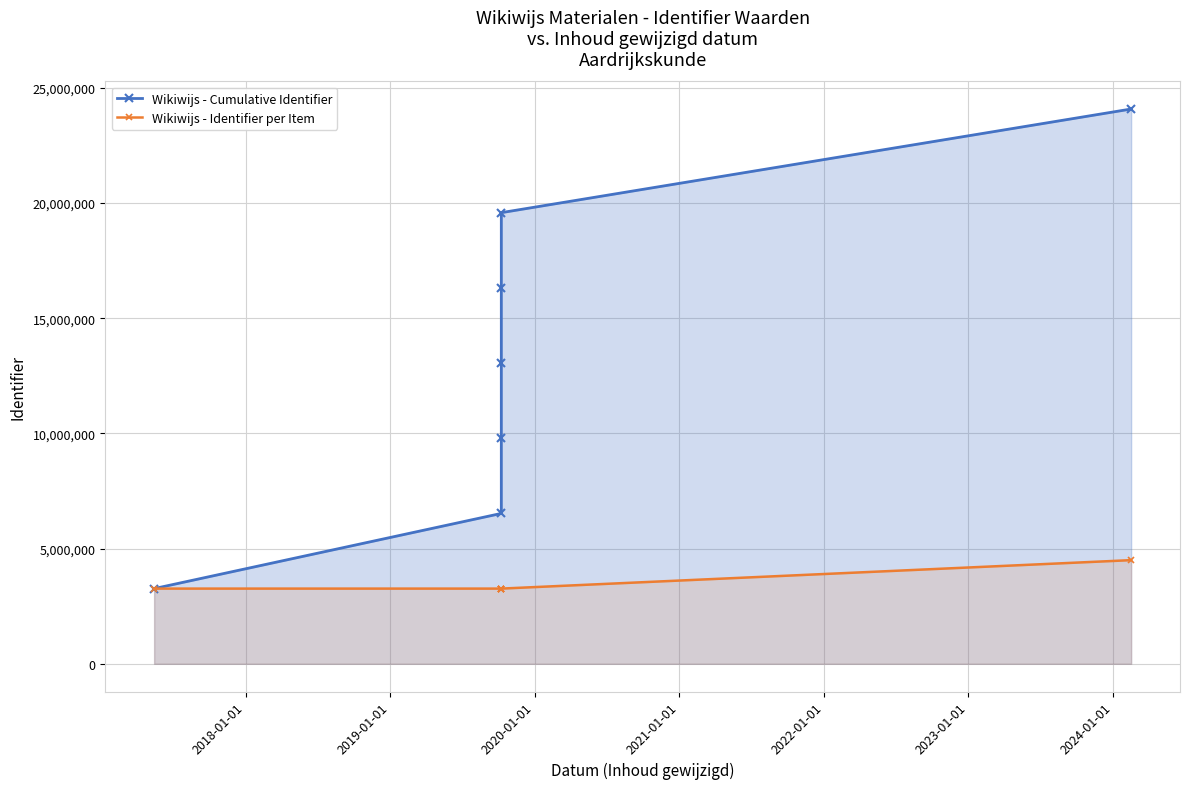

Rank the series by their average value, from lowest to highest.

Wikiwijs - Identifier per Item, Wikiwijs - Cumulative Identifier